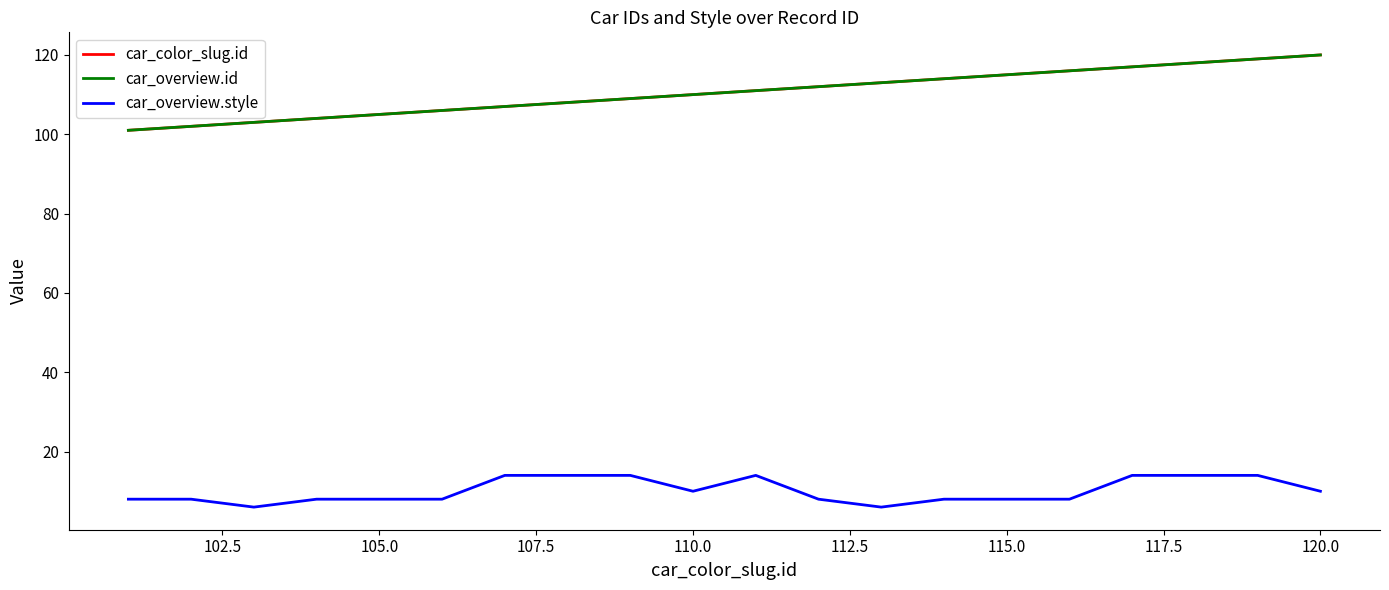

Does the chart display data point markers on the line(s)?

No